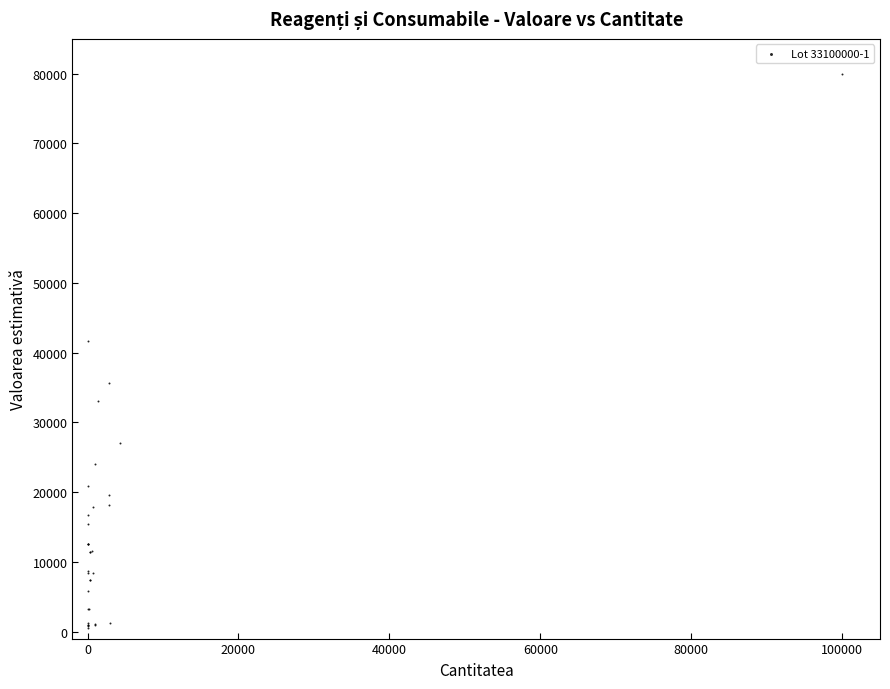

What Y value in the scatter plot is closest to 40240?

41670.0